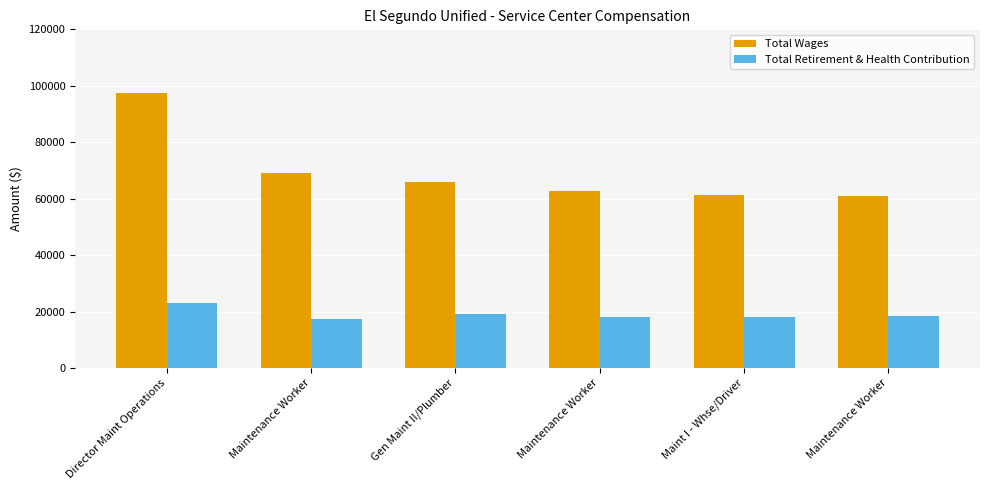

What are all the series names shown in the legend?

Total Wages, Total Retirement & Health Contribution